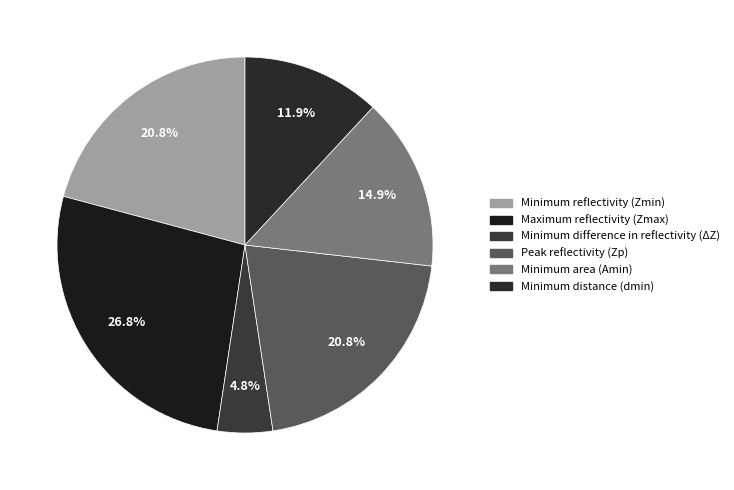

To the nearest percent, what percentage of the pie is Minimum distance (dmin)?

12%